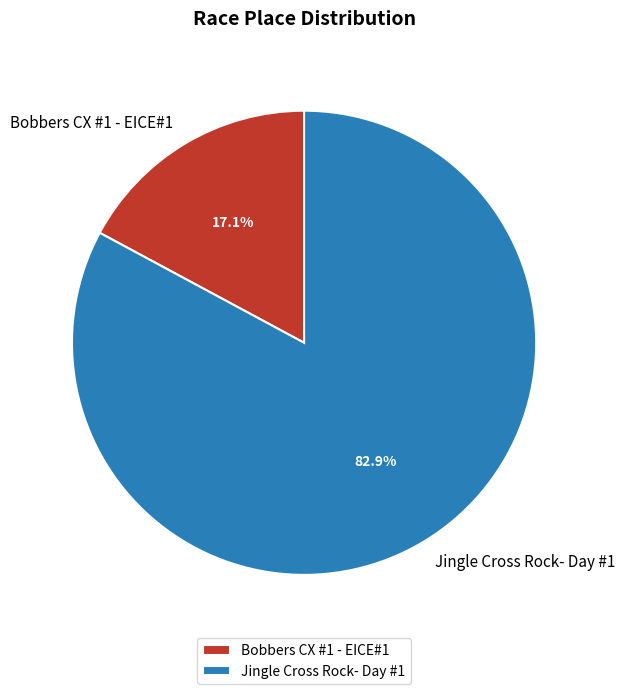

Combined, what portion of the pie is Jingle Cross Rock- Day #1 and Bobbers CX #1 - EICE#1?

100.0%